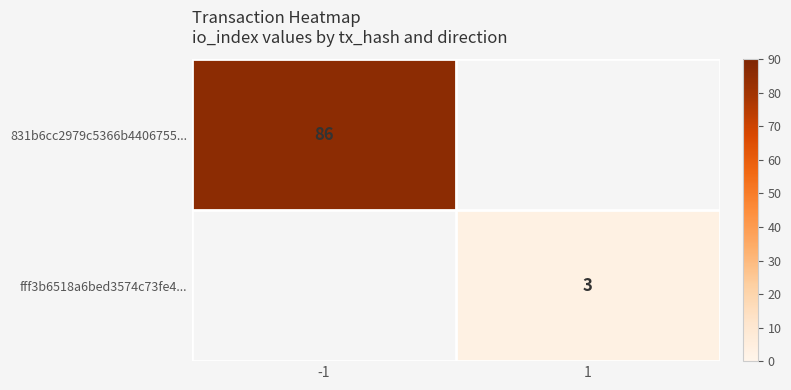

Is the value of 831b6cc2979c5366b4406755... at -1 greater than the value of fff3b6518a6bed3574c73fe4... at 1?

Yes